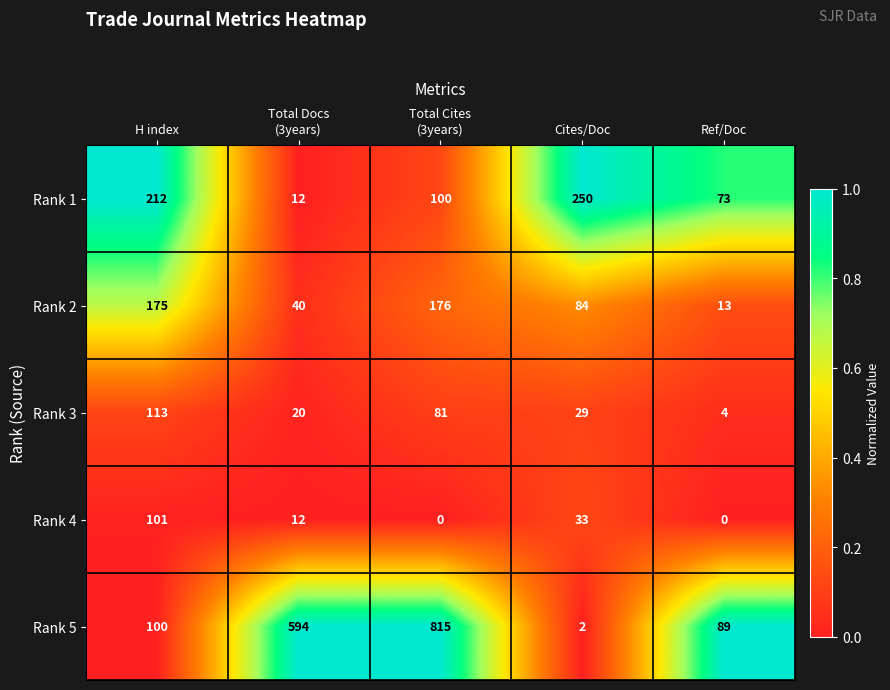

Which series has the largest total across all categories?

Rank 5